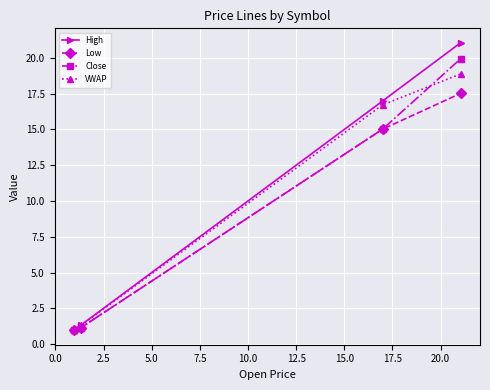

What are all the series names shown in the legend?

High, Low, Close, VWAP